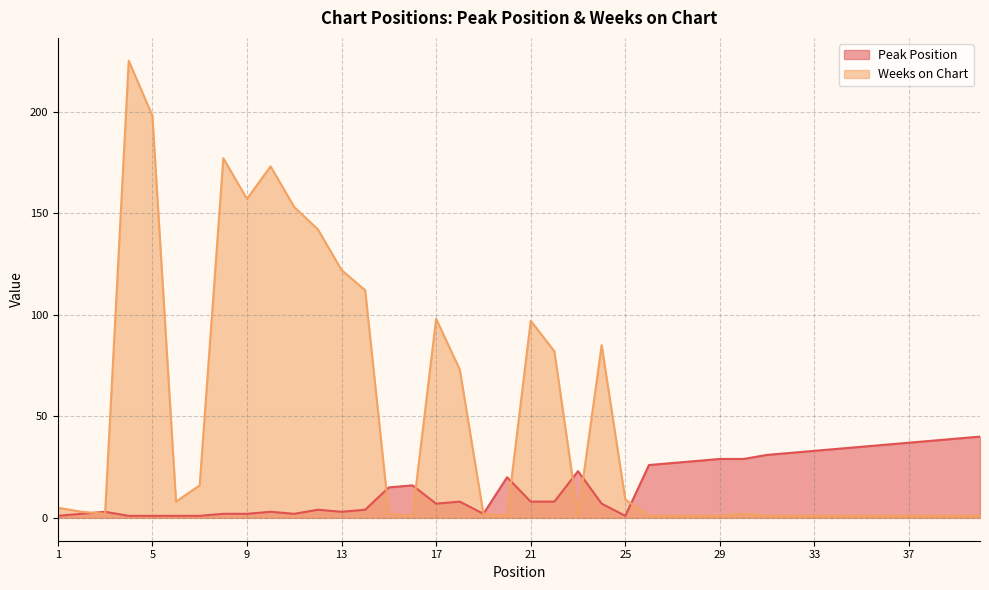

True or false: Peak Position and Weeks on Chart cross at least once.

True